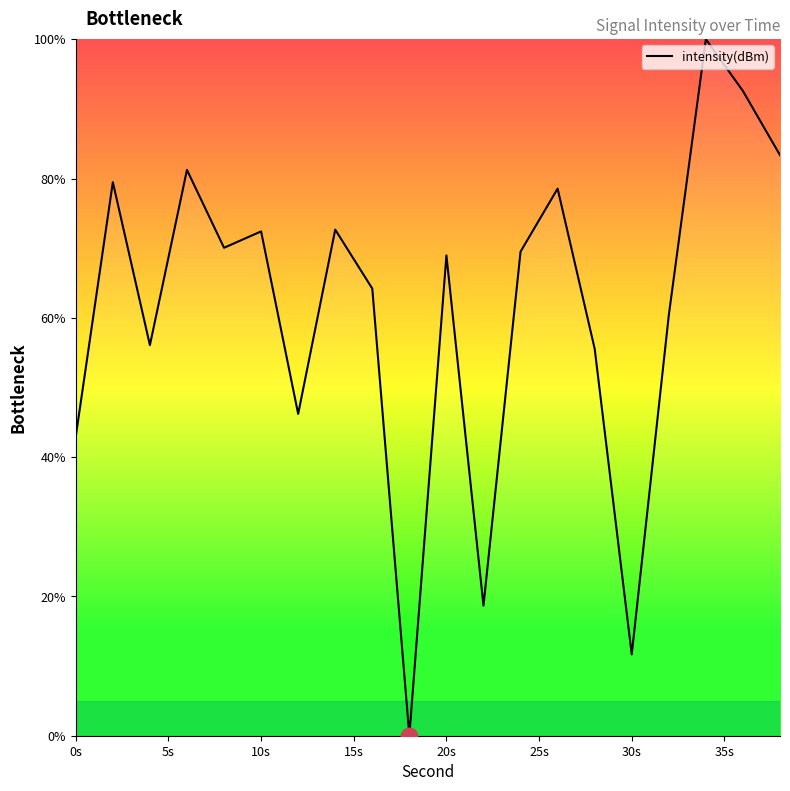

What is the difference between the maximum and minimum values?

100.0